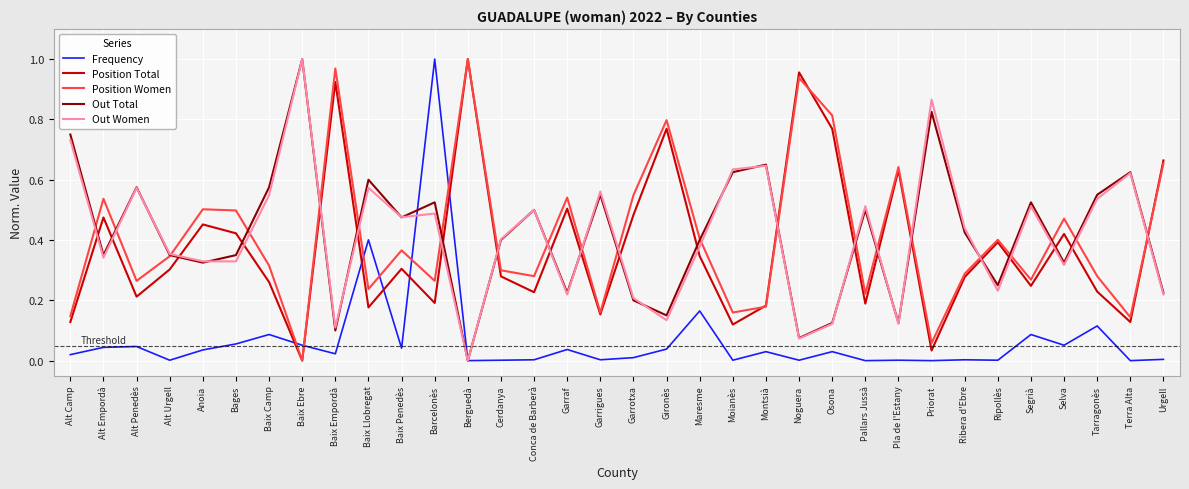

True or false: Out Women has more than 2 interior local peaks.

True